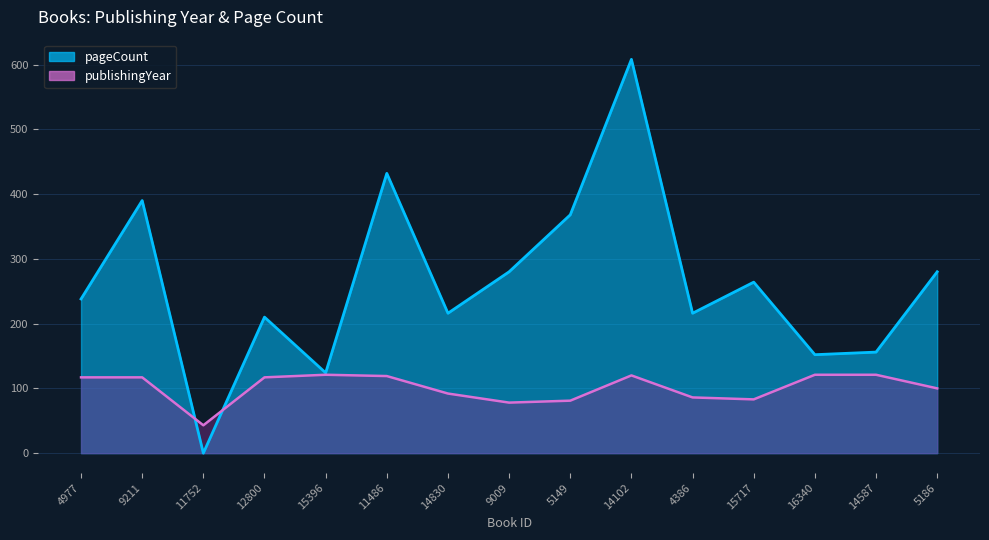

True or false: publishingYear has a value of 117 at 4977.

True